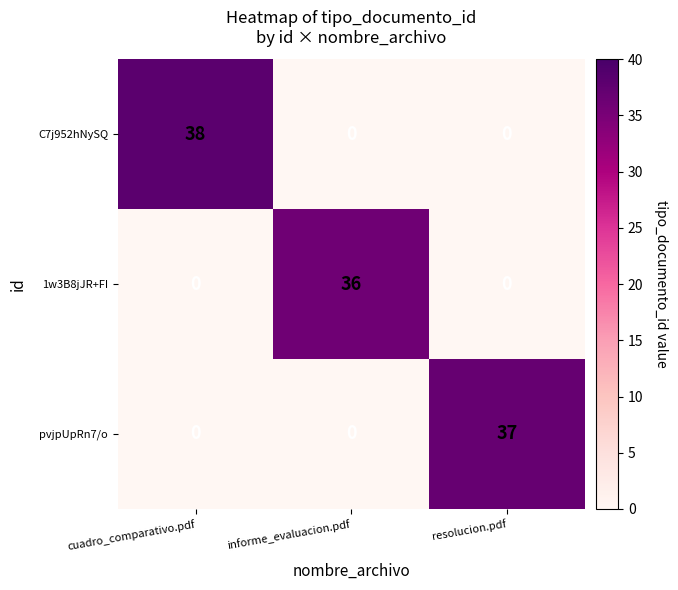

Reading left to right, transcribe all the data shown in this chart.

C7j952hNySQ: cuadro_comparativo.pdf=38	informe_evaluacion.pdf=0	resolucion.pdf=0
1w3B8jJR+FI: cuadro_comparativo.pdf=0	informe_evaluacion.pdf=36	resolucion.pdf=0
pvjpUpRn7/o: cuadro_comparativo.pdf=0	informe_evaluacion.pdf=0	resolucion.pdf=37